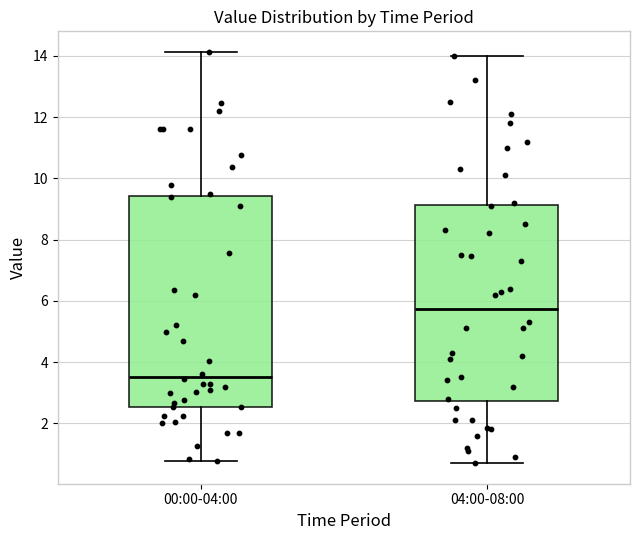

Reading left to right, transcribe this box plot: for each box, give where its median line is, the range the box spans, and where its two whiskers end, as read against the y-axis. The values are not printed on the chart, so give them approximately, as read against the axis.

00:00-04:00: median 3.6, box 2.6 to 9.4, whiskers 0.8 to 14.2
04:00-08:00: median 5.8, box 2.8 to 9.2, whiskers 0.8 to 14.0